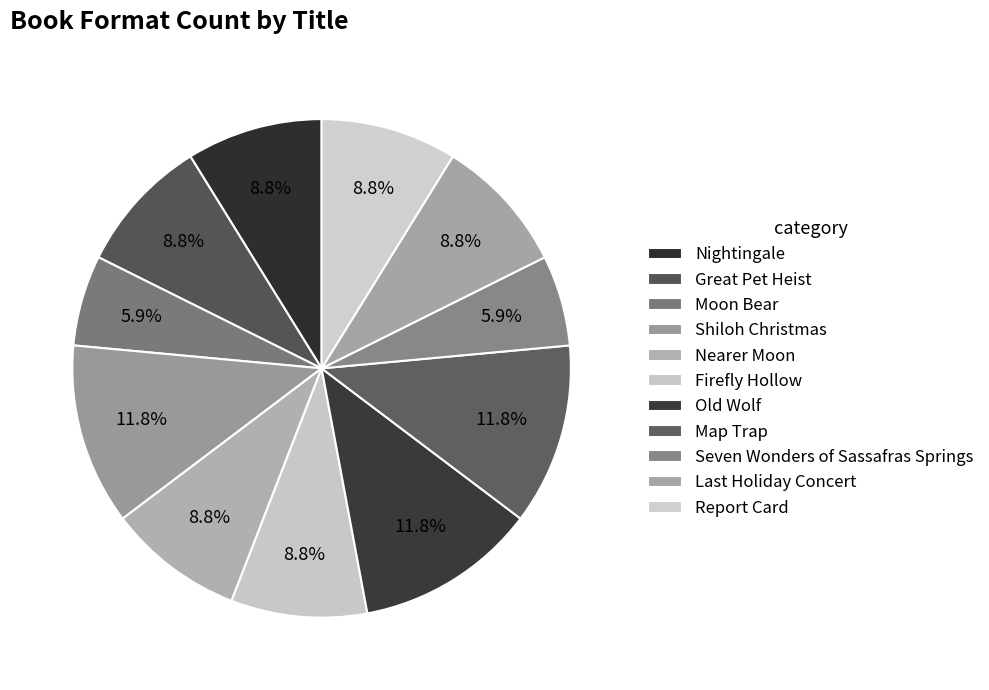

Count the number of slices in the pie.

11